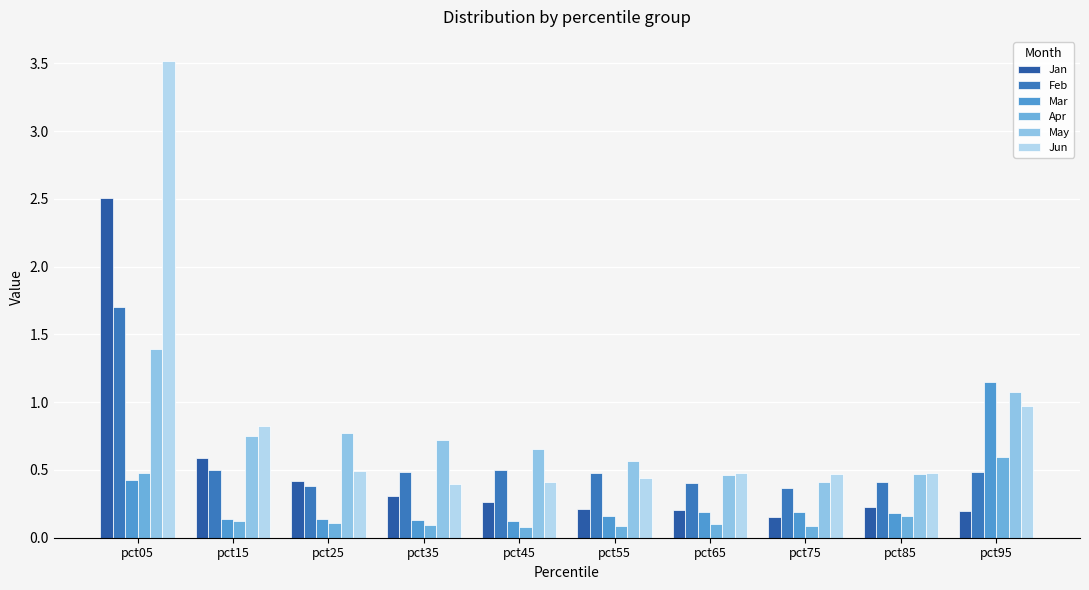

Does the chart contain any negative values?

No